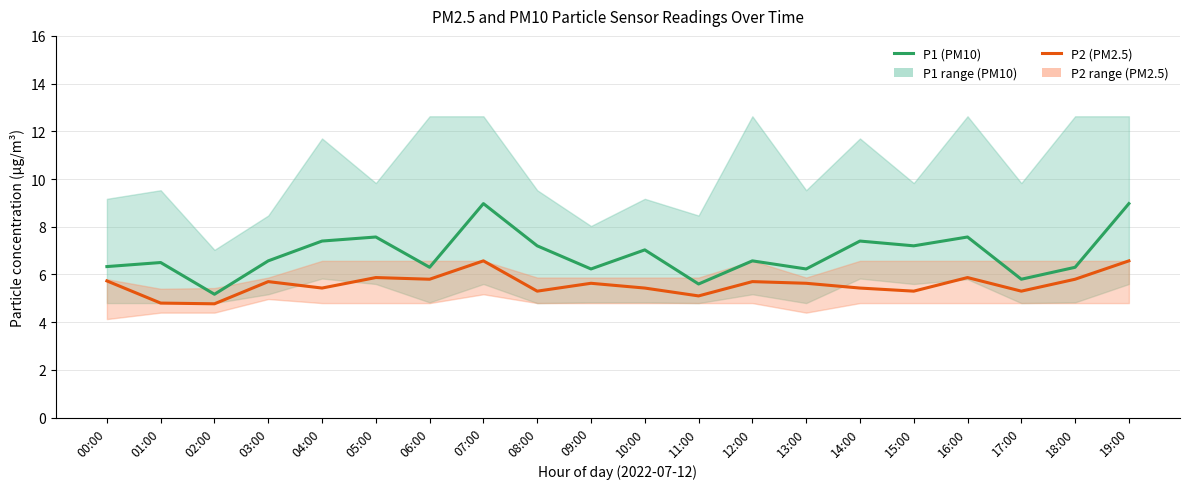

Between 02:00 and 17:00, which is larger?

17:00